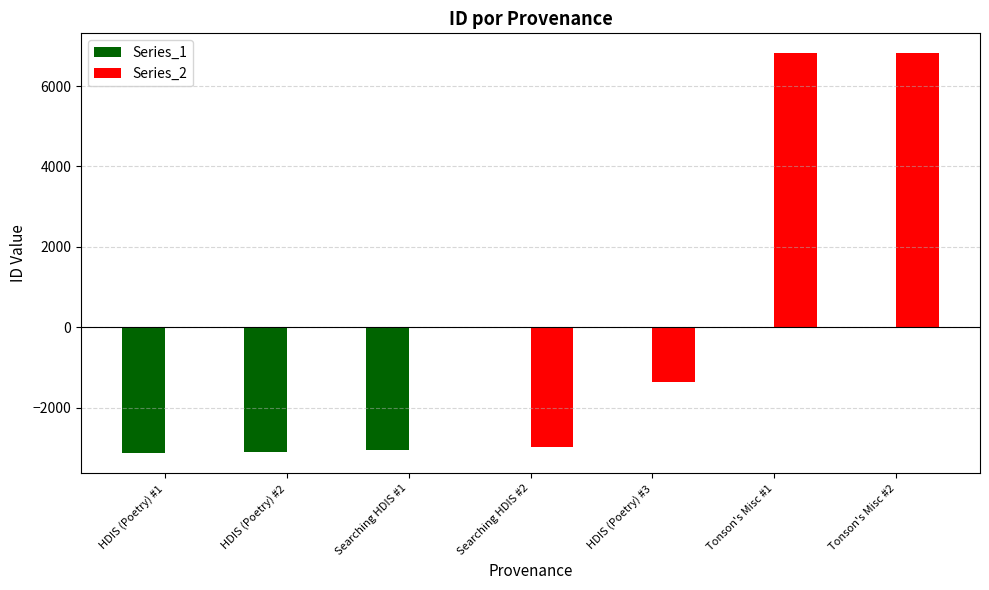

What are all the series names shown in the legend?

Series_1, Series_2